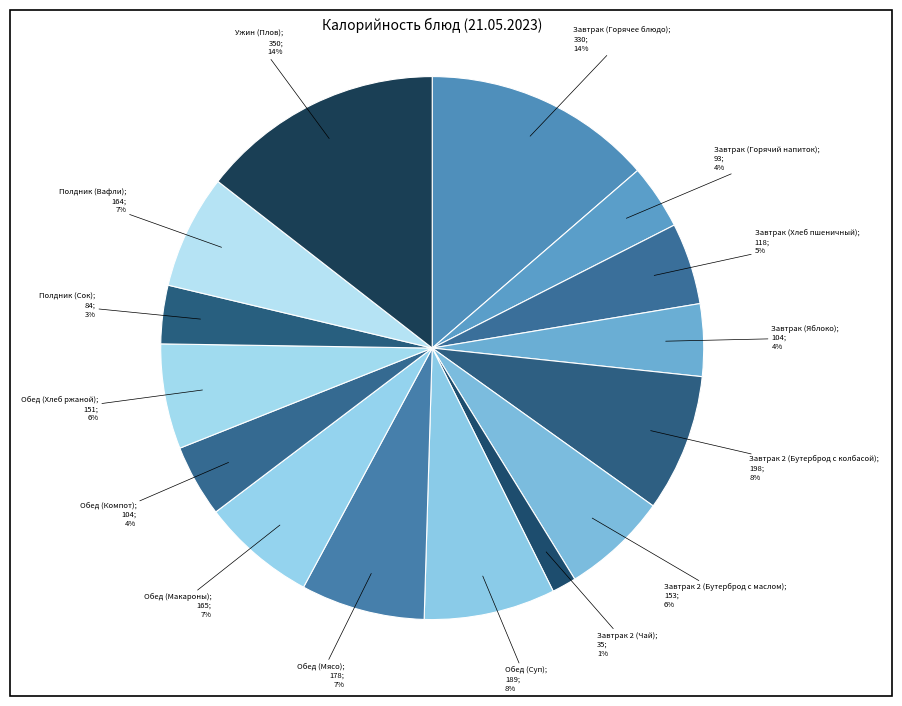

How many slices are in this pie chart?

15